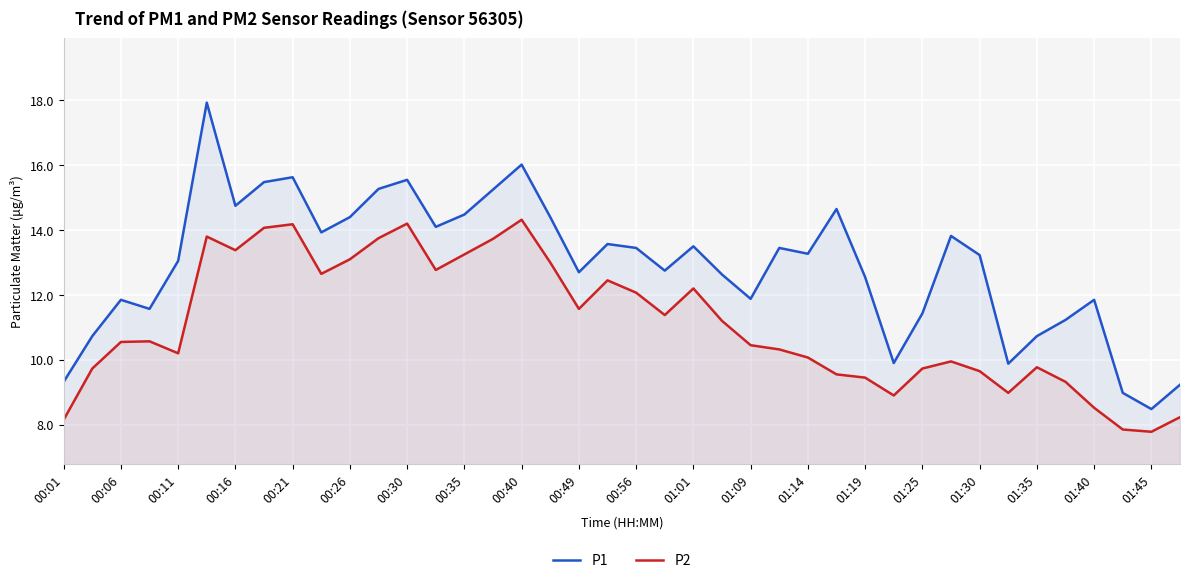

What are all the series names shown in the legend?

P1, P2